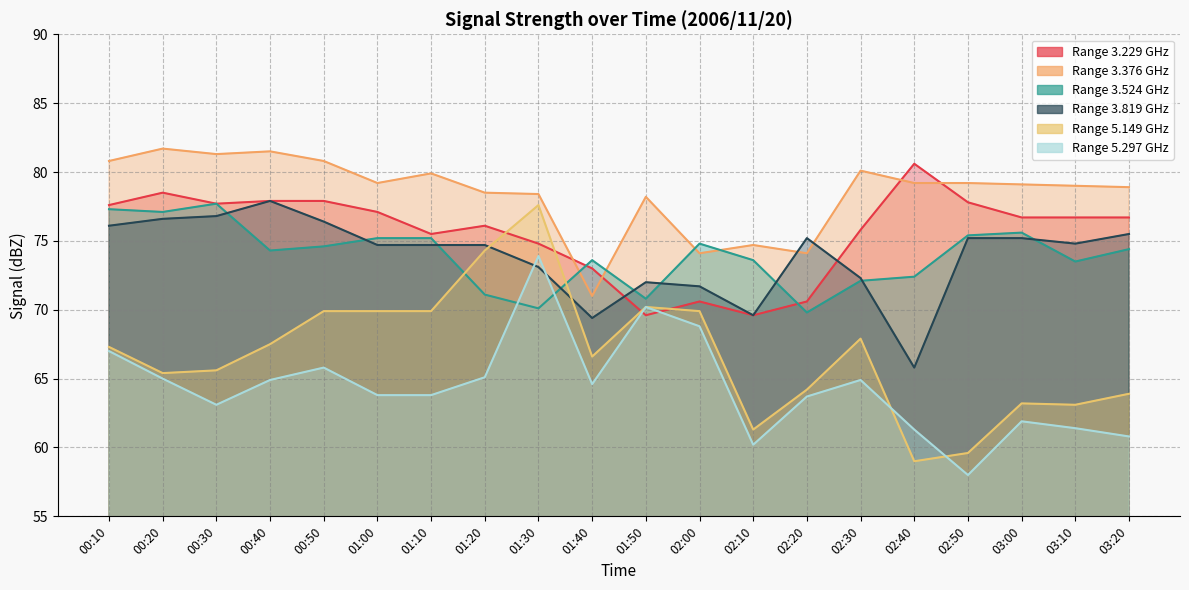

At which category does 5.149 reach its first local valley?

00:20